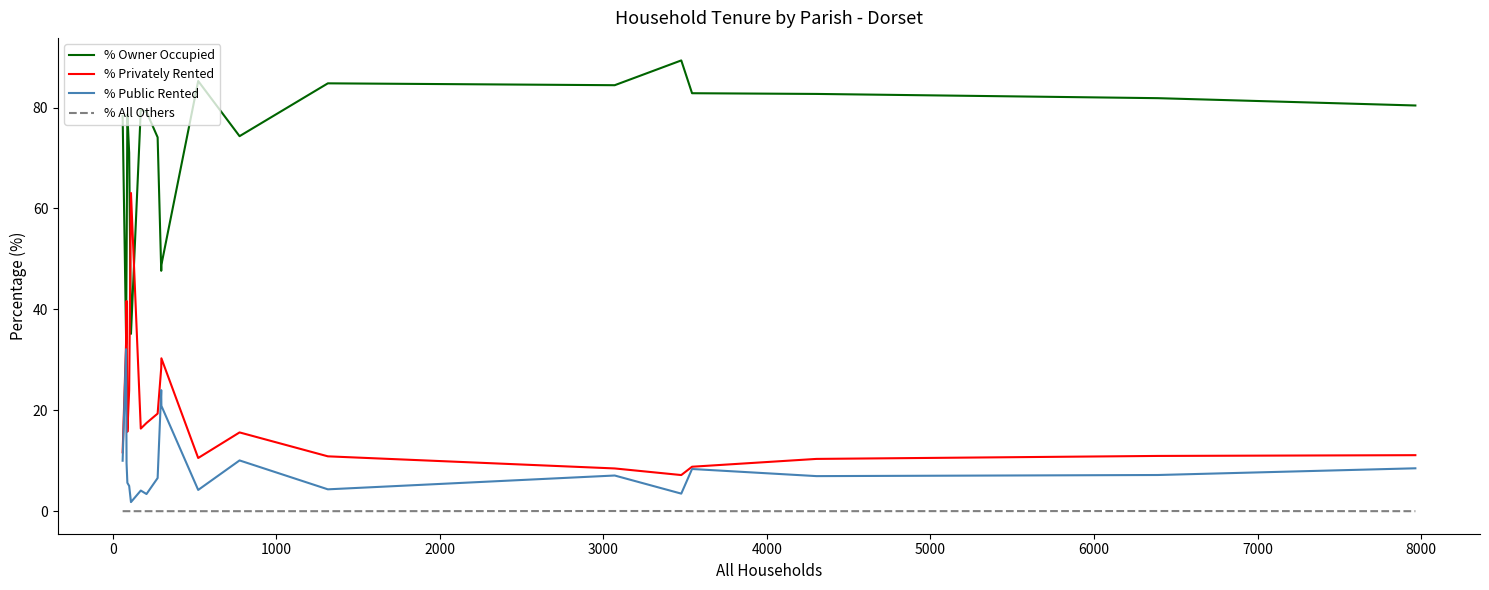

Which series has the largest total across all categories?

% Owner Occupied